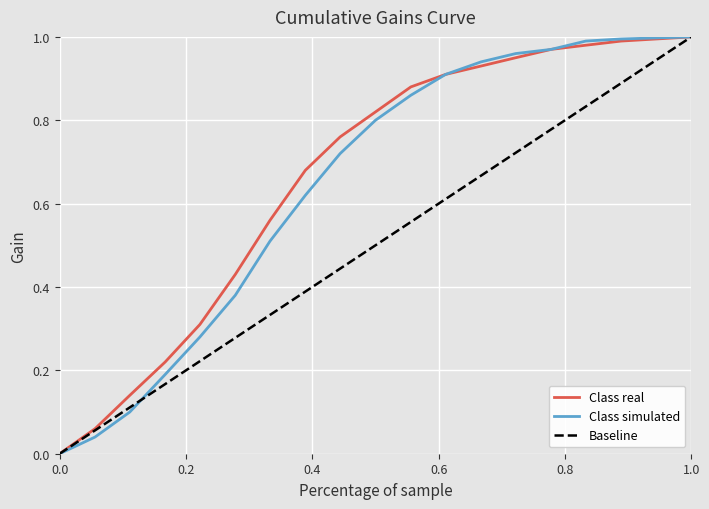

What are all the series names shown in the legend?

Class real, Class simulated, Baseline